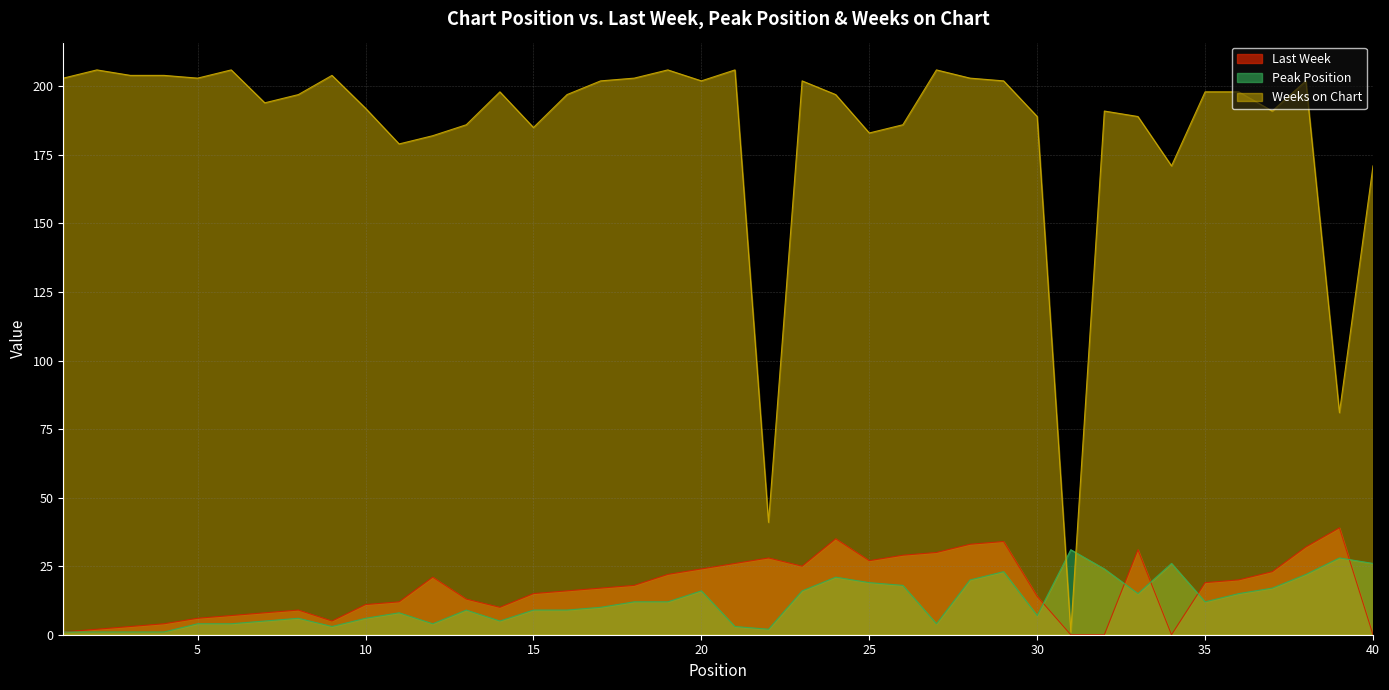

What is the difference between the maximum and minimum values in the Peak Position series?

30